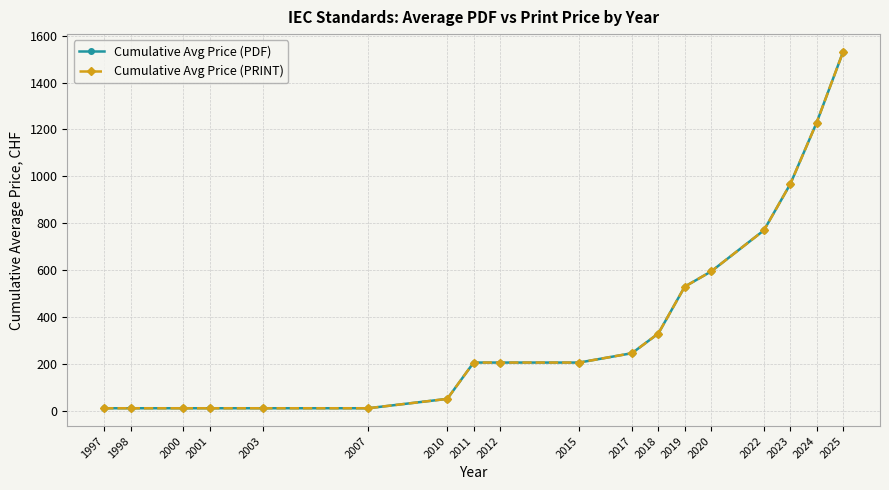

List the labels in order of Cumulative Avg Price (PRINT) value, smallest first.

1997, 1998, 2000, 2001, 2003, 2007, 2010, 2011, 2012, 2015, 2017, 2018, 2019, 2020, 2022, 2023, 2024, 2025